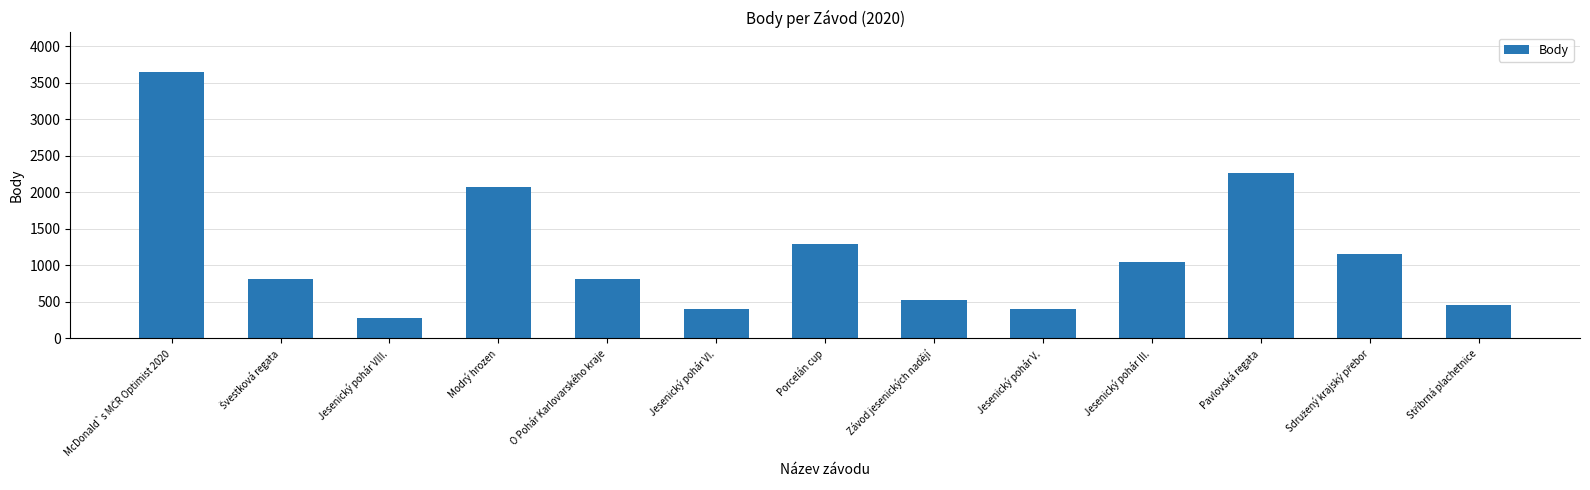

What is the average value?

1165